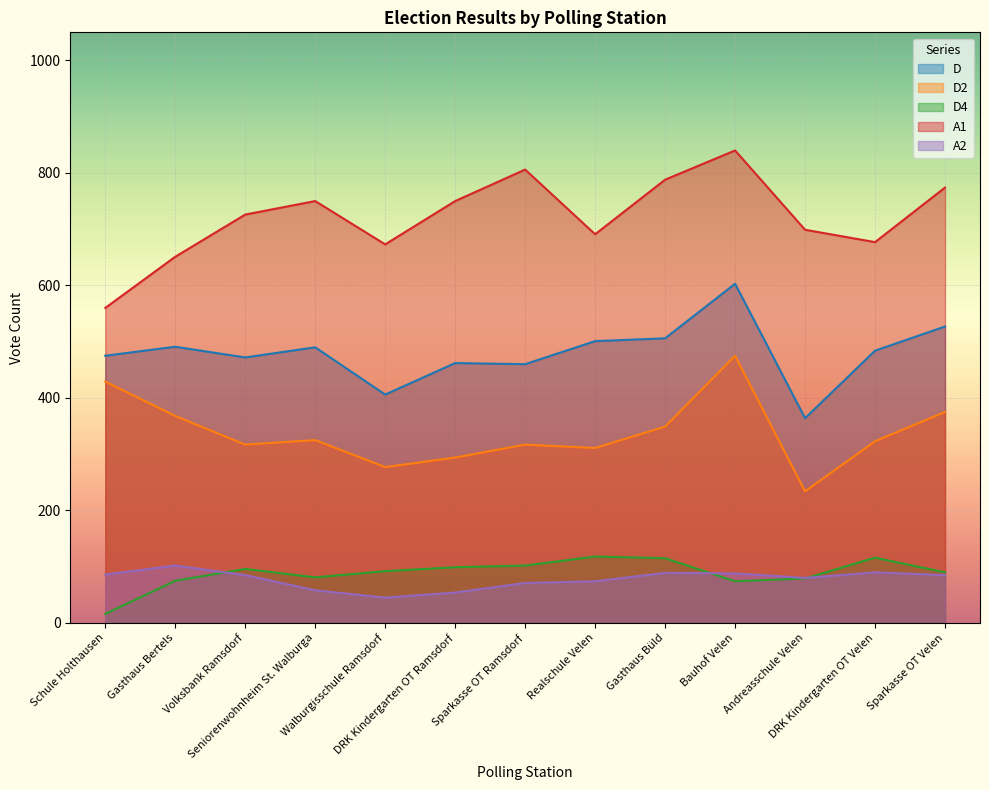

Rank the series by their maximum value, from highest to lowest.

A1, D, D2, D4, A2